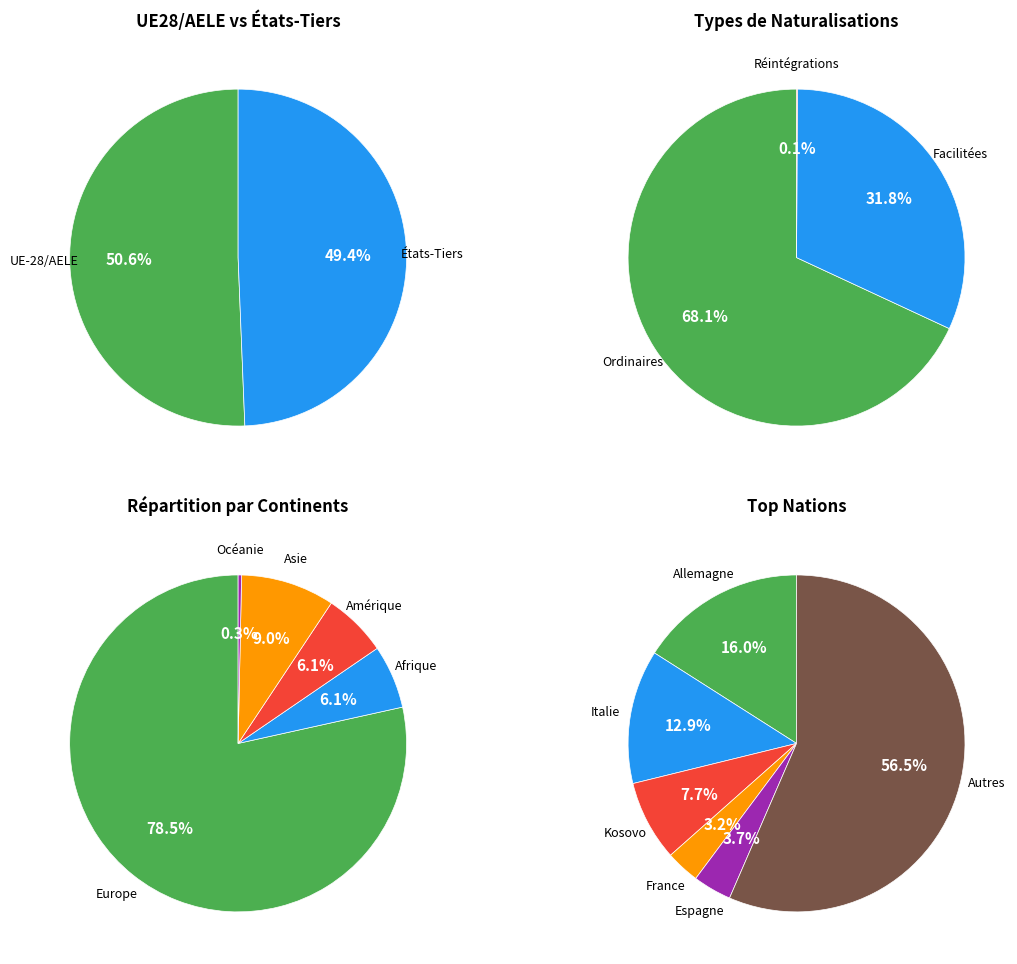

Which category accounts for the majority?

Europe